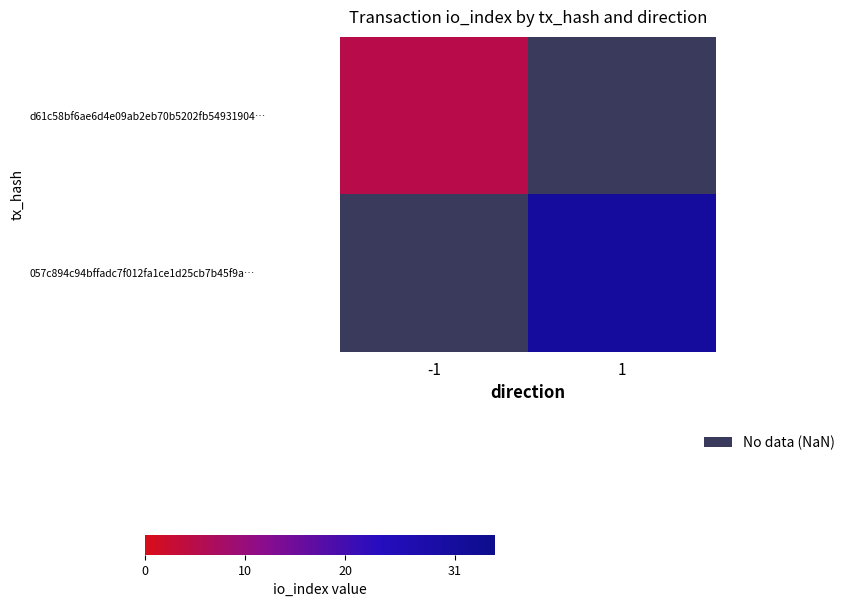

Between -1 and 1, which is larger?

1